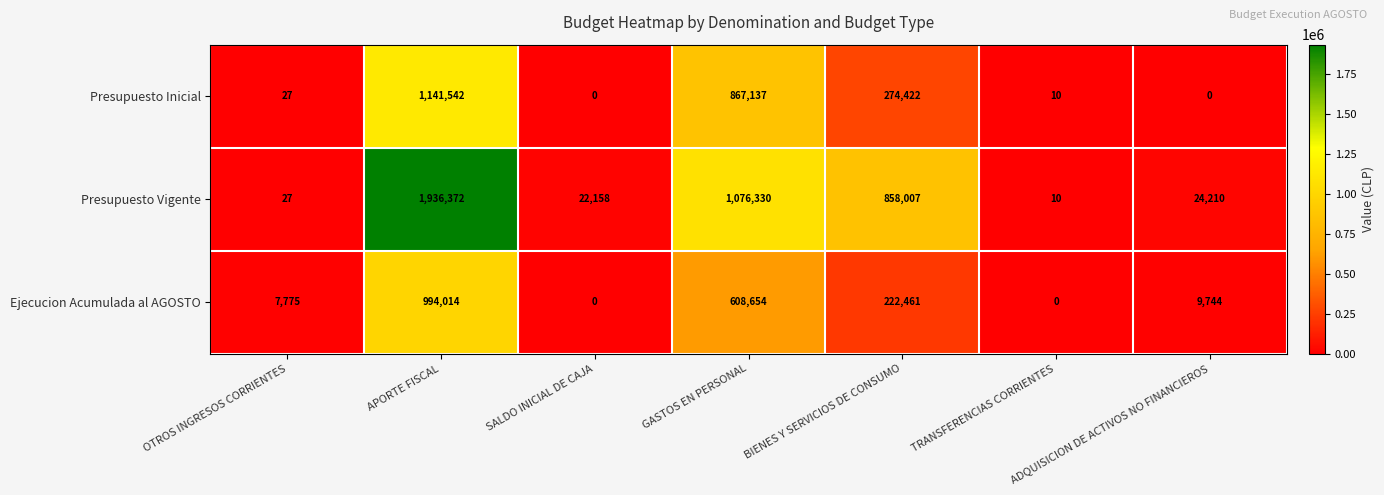

At which category is the sum across all series the highest?

APORTE FISCAL